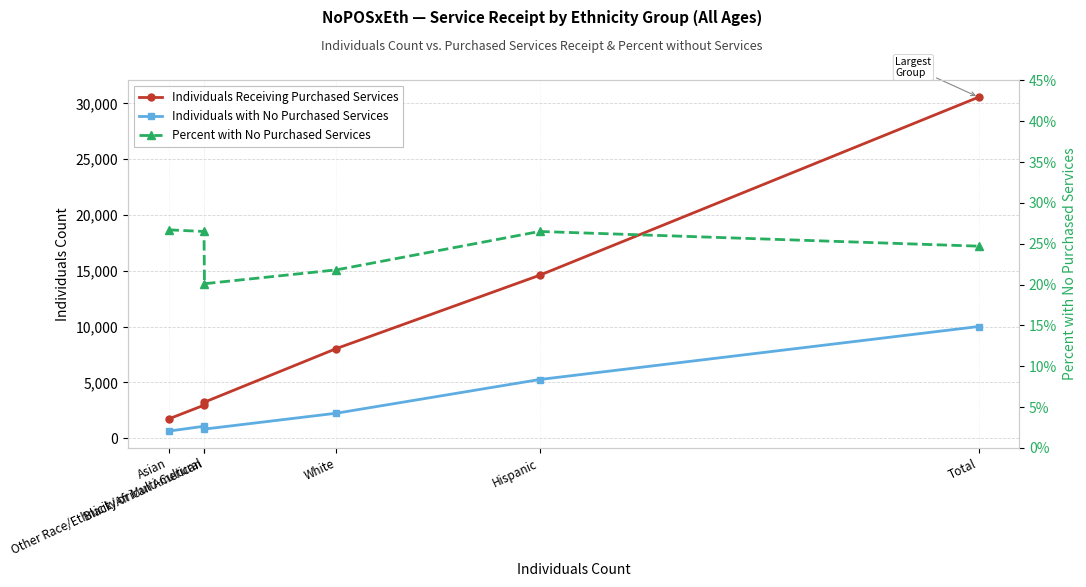

How many lines are shown in the chart?

3